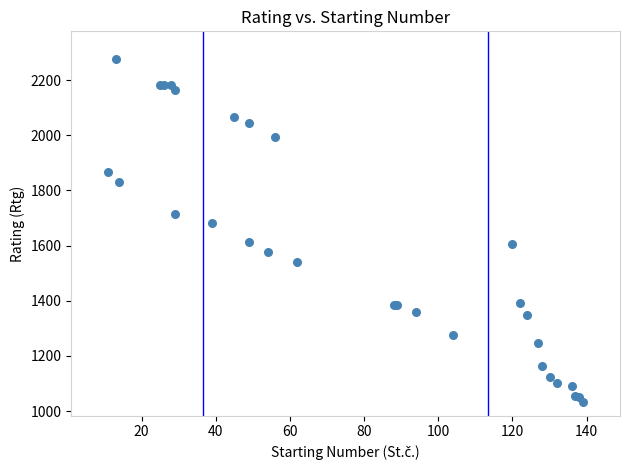

What Y value in the scatter plot is closest to 1655?

1682